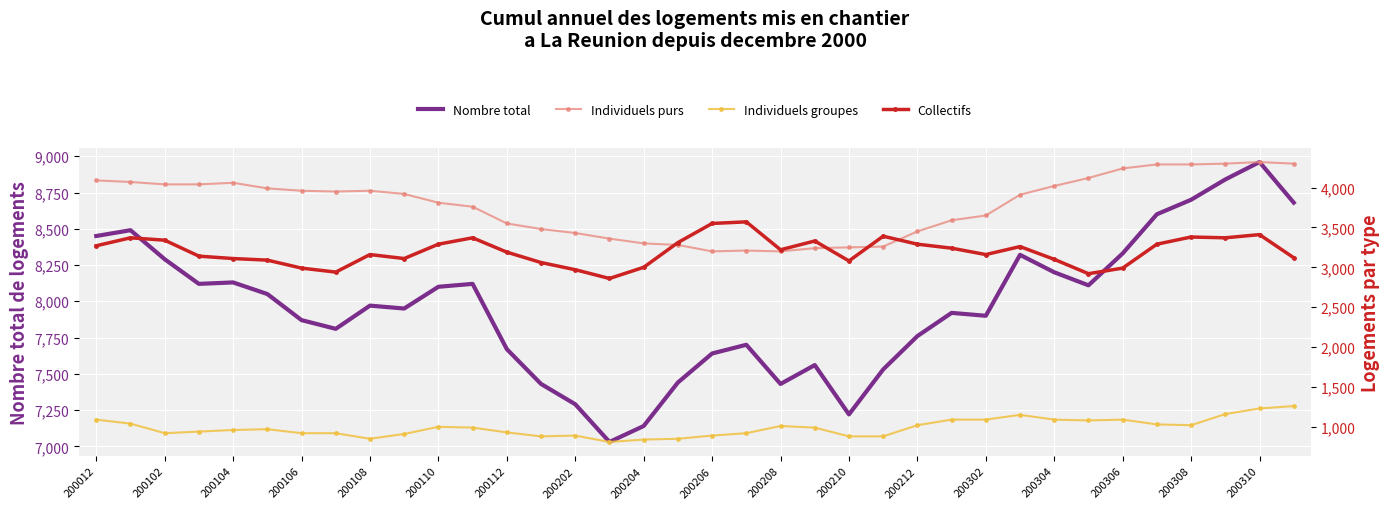

Is this an area chart (filled region under the line)?

No